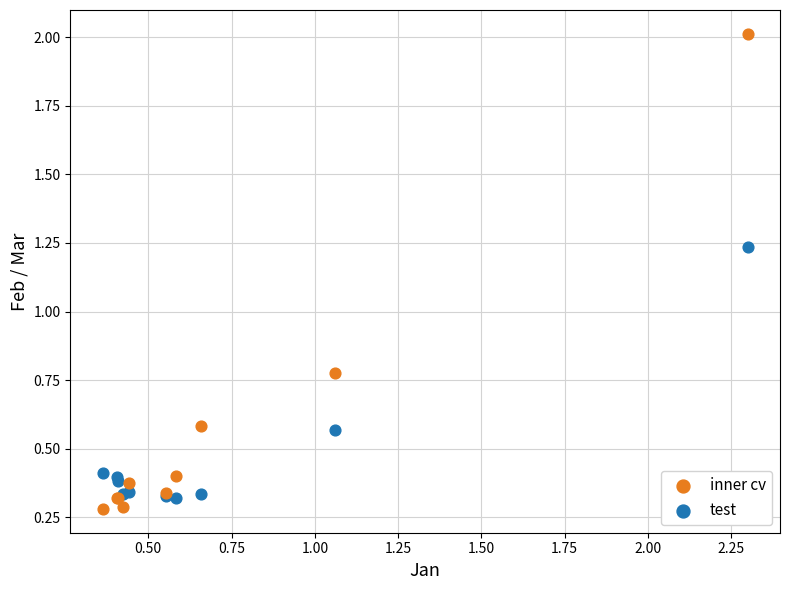

Which series reaches the maximum Y coordinate?

inner cv